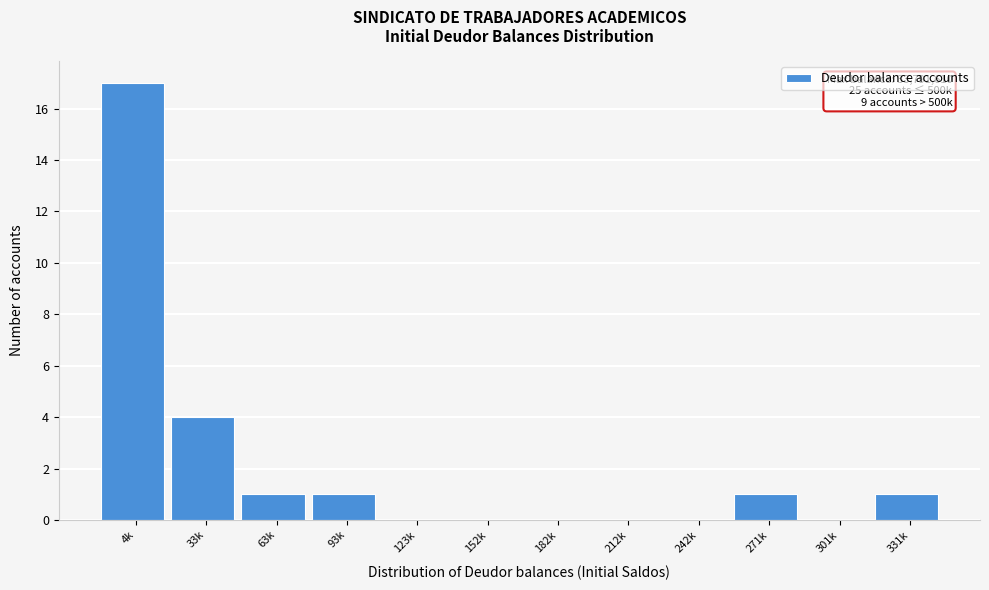

Reading left to right, extract all data points from this chart.

4k=17	33k=4	63k=1	93k=1	123k=0	152k=0	182k=0	212k=0	242k=0	271k=1	301k=0	331k=1